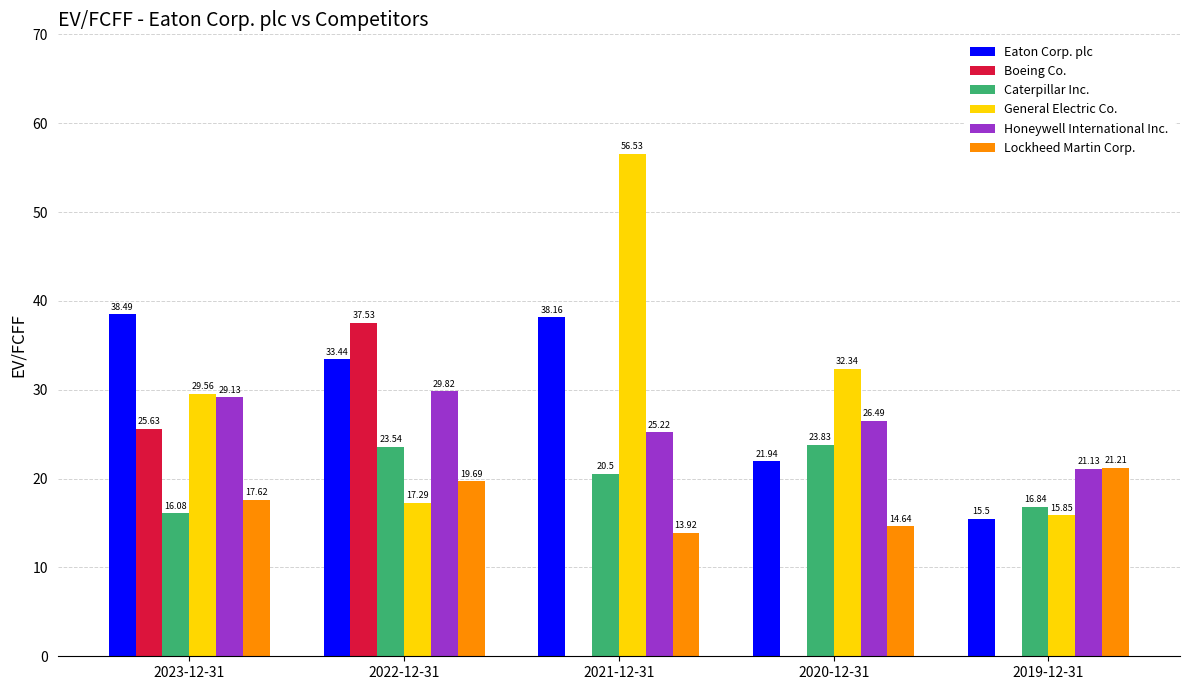

Where is General Electric Co. nearest to the value 36?

2020-12-31